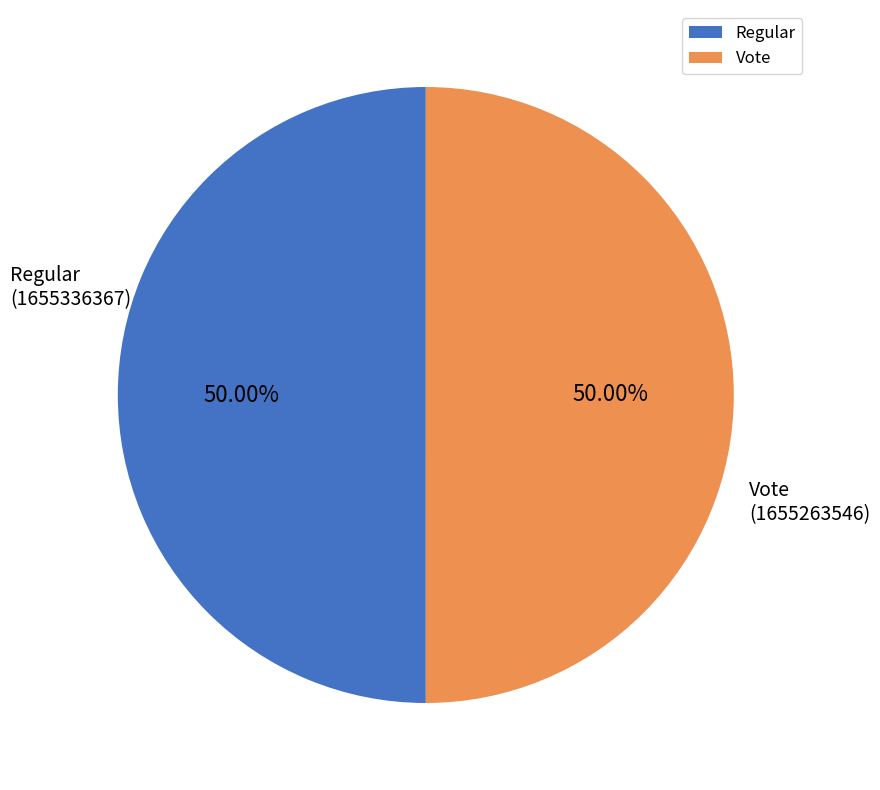

How many segments does this pie chart have?

2